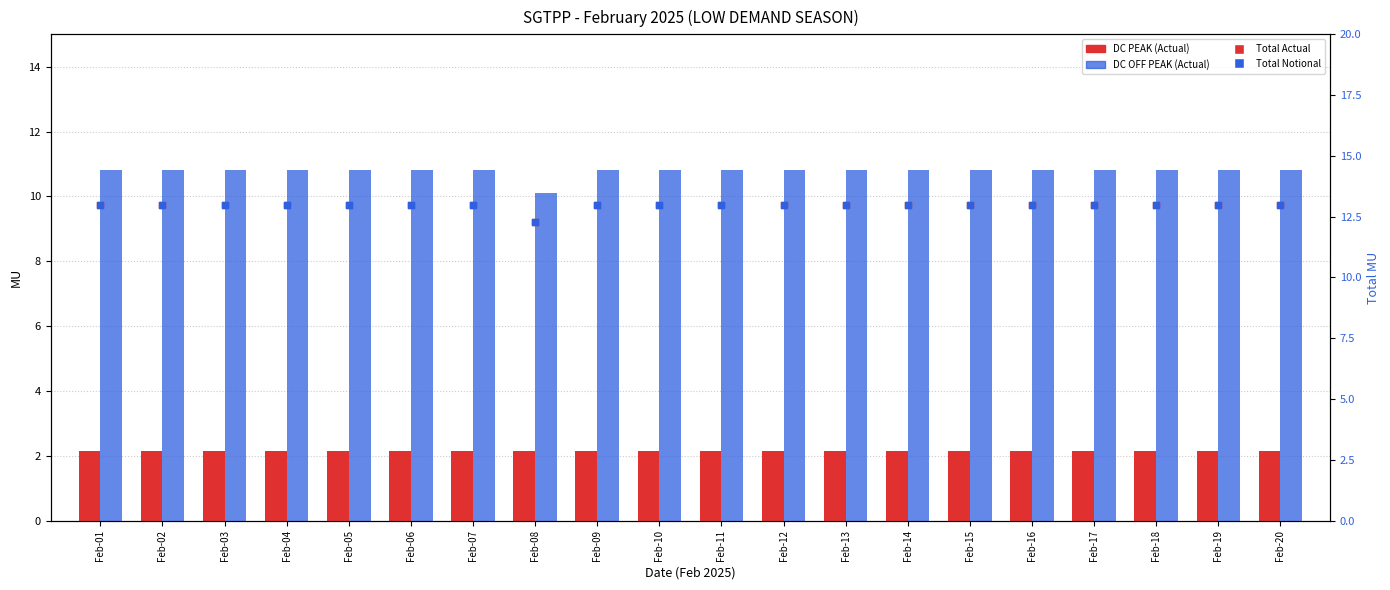

What are all the series names shown in the legend?

DC PEAK (Actual), DC OFF PEAK (Actual), Total Actual, Total Notional